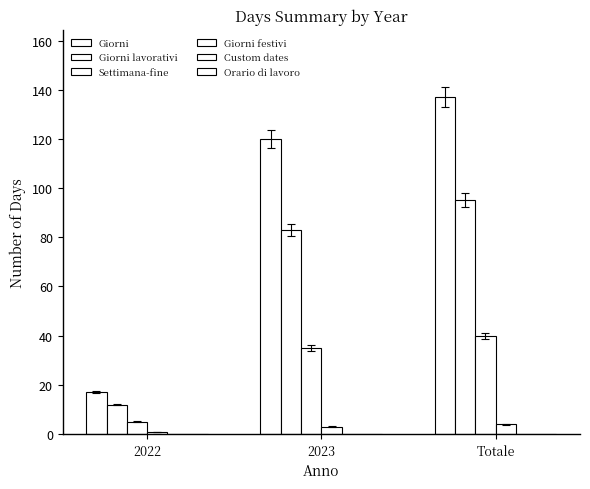

Are the bars horizontal?

No